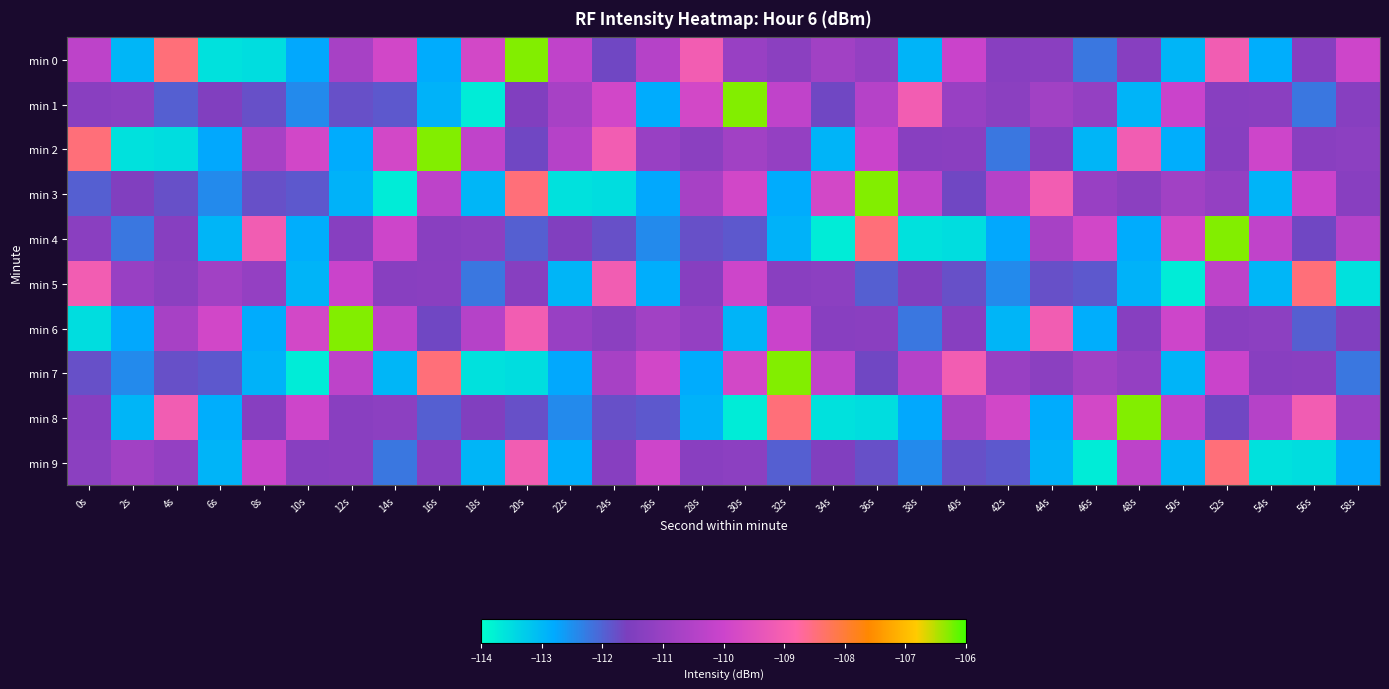

List the series in order of their peak value, highest first.

min 0, min 1, min 2, min 3, min 4, min 6, min 7, min 8, min 5, min 9